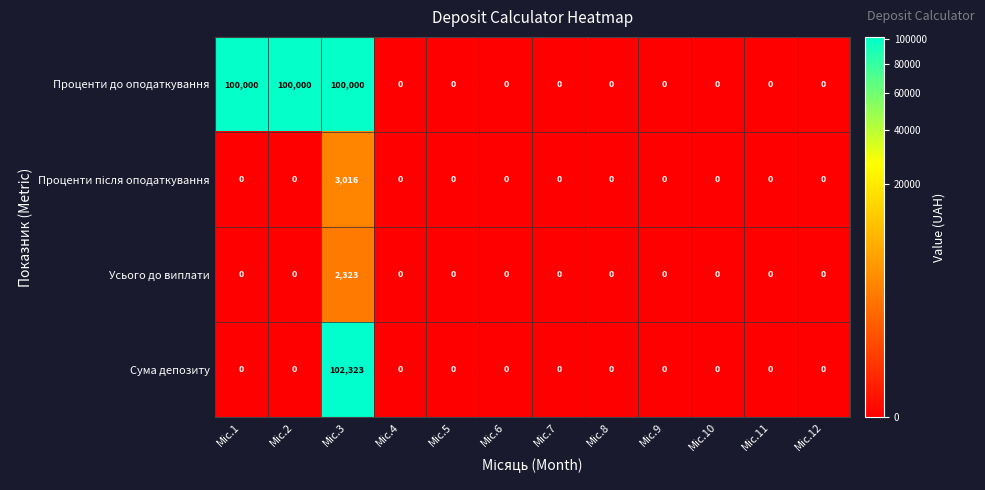

What is the maximum value shown in the chart?

102323